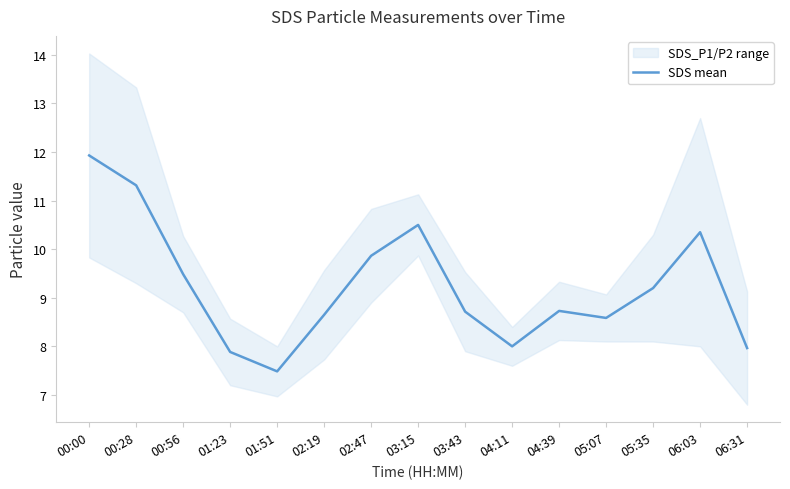

What is the sum of all values?

138.7